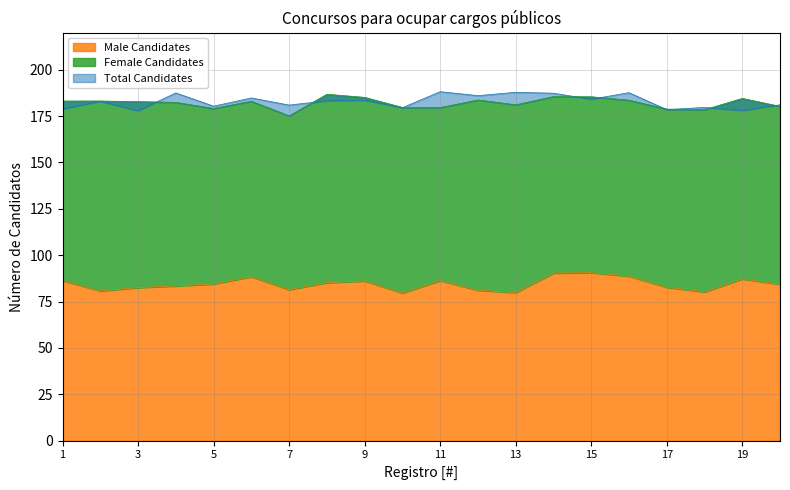

At which label is Male Candidates closest to 85?

1